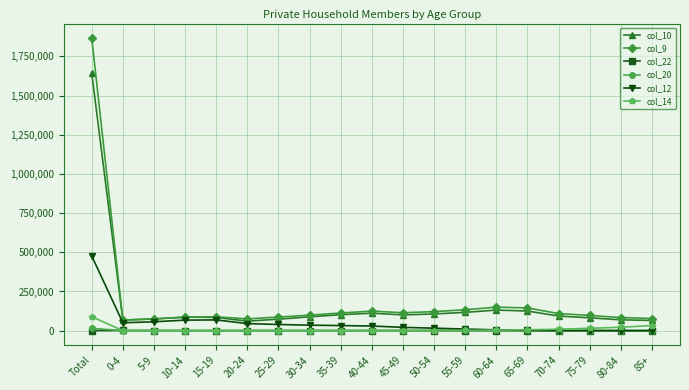

What is the label of the 3rd point from the left?

5-9